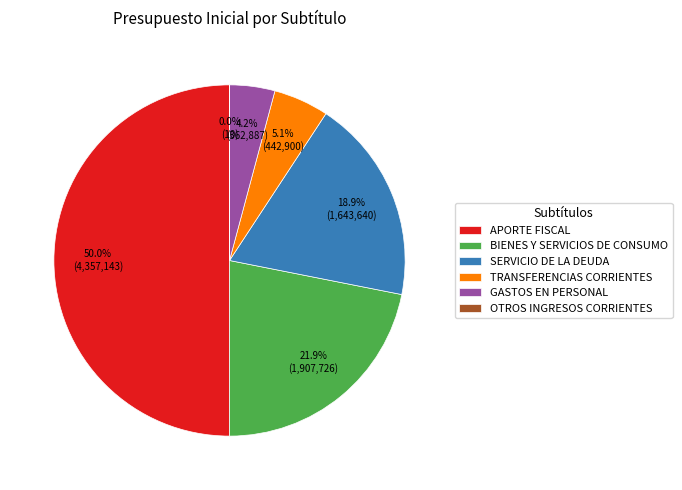

Between GASTOS EN PERSONAL and TRANSFERENCIAS CORRIENTES, which is larger?

TRANSFERENCIAS CORRIENTES